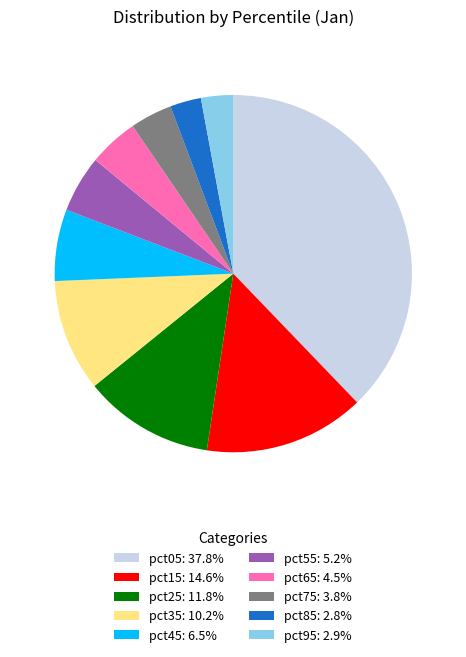

Do pct65: 4.5% and pct15: 14.6% together represent more than half of the pie?

No